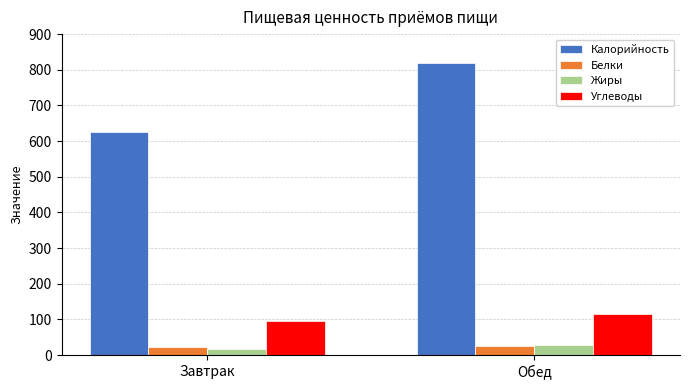

What position from the right is Завтрак?

2